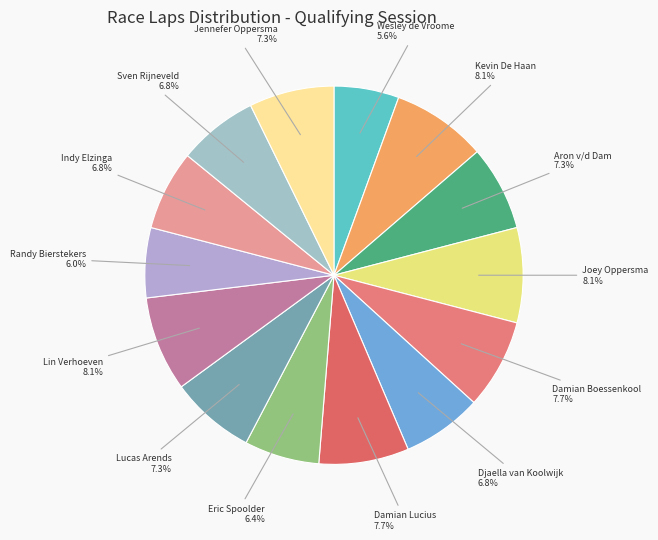

Which has a higher value, Randy Bierstekers or Lin Verhoeven?

Lin Verhoeven